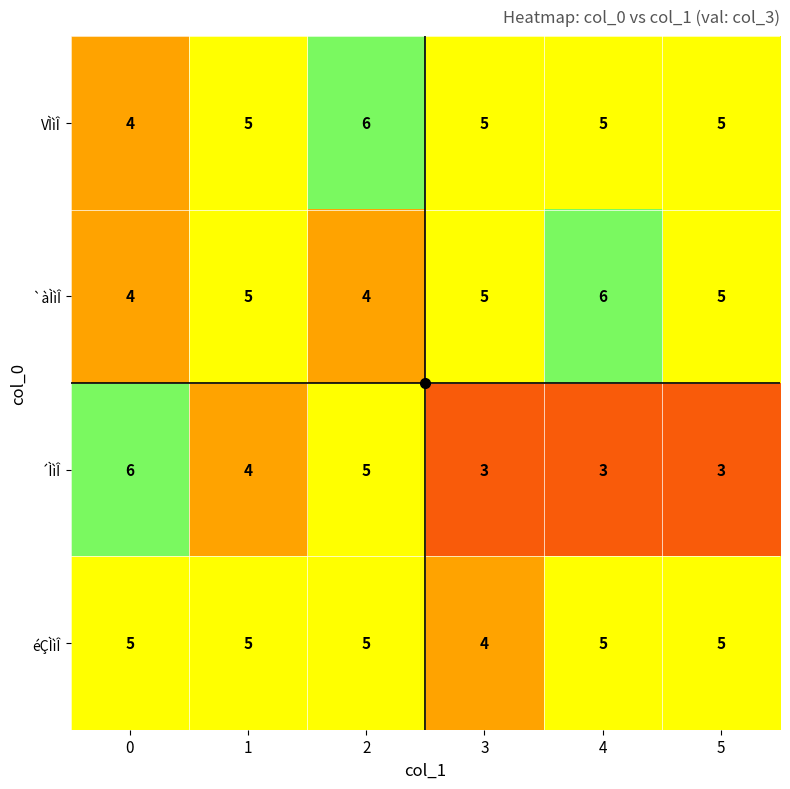

What is the total value across all series at 4?

19